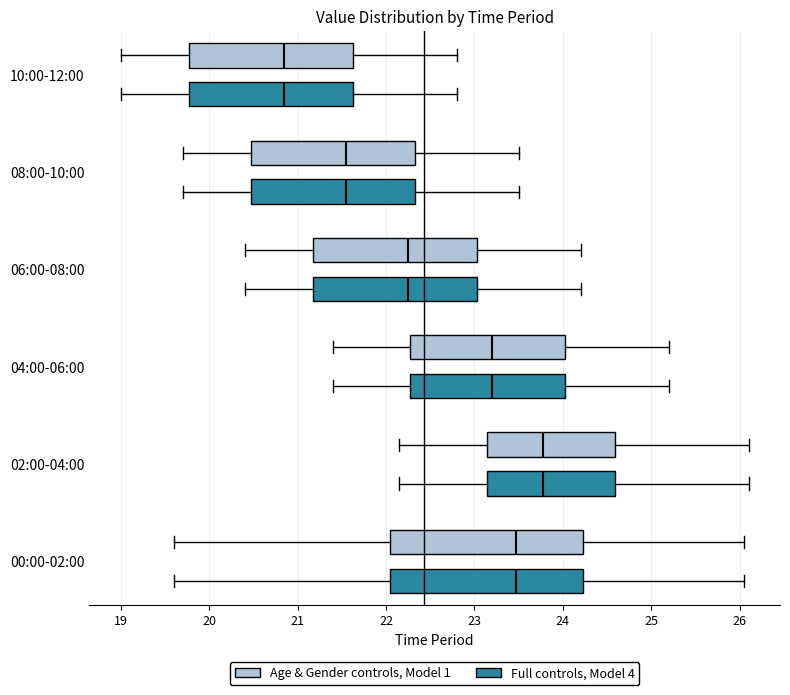

Where is the left edge of the box for 00:00-02:00 (Full controls, Model 4) on the x-axis? The values are not printed on the chart, so give them approximately, as read against the axis.

22.0